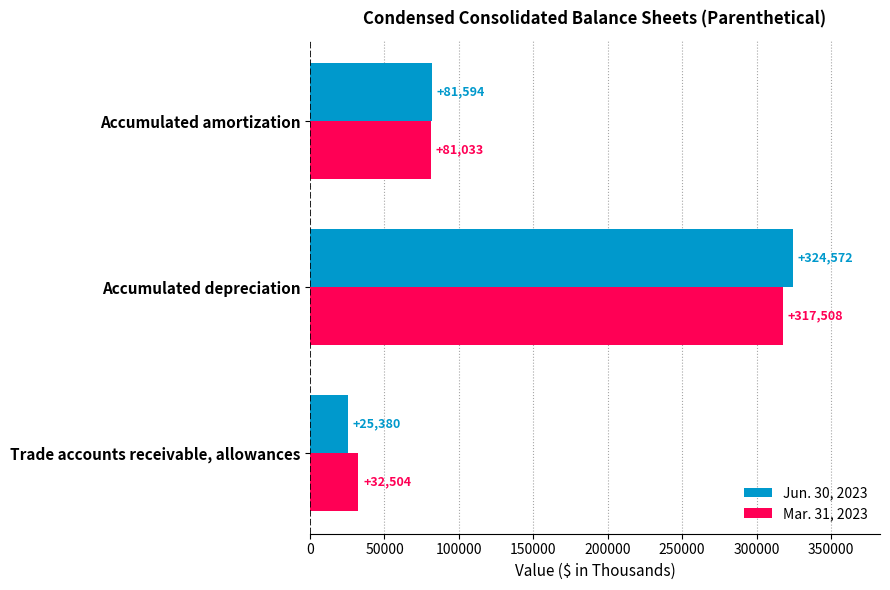

Which series has the largest range (max minus min)?

Jun. 30, 2023